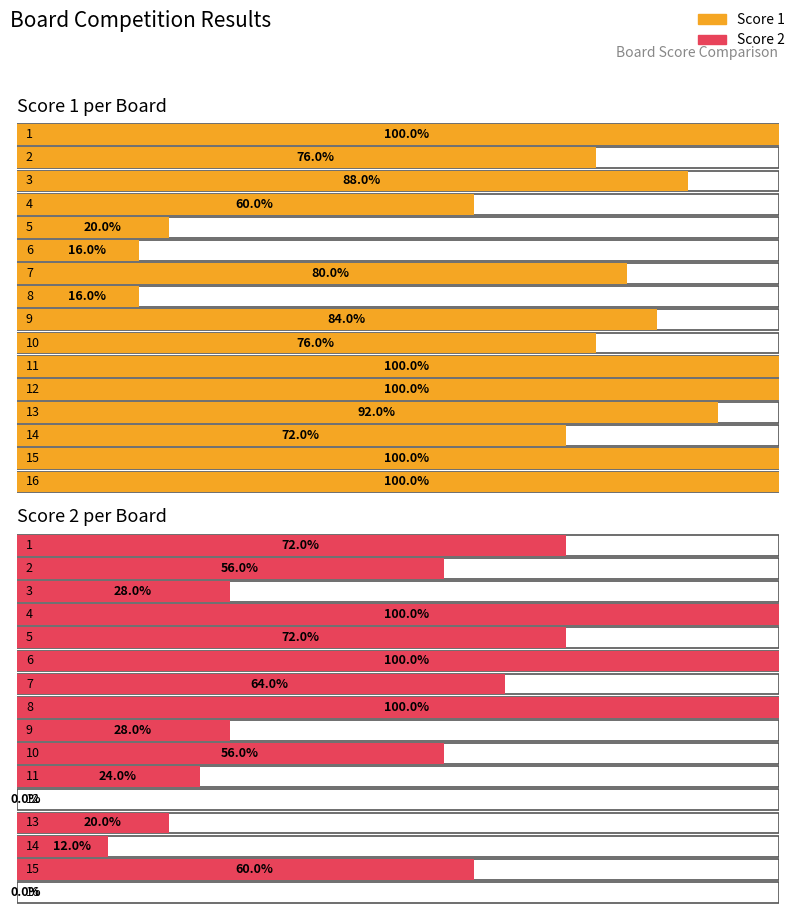

Does the chart contain stacked bars?

No